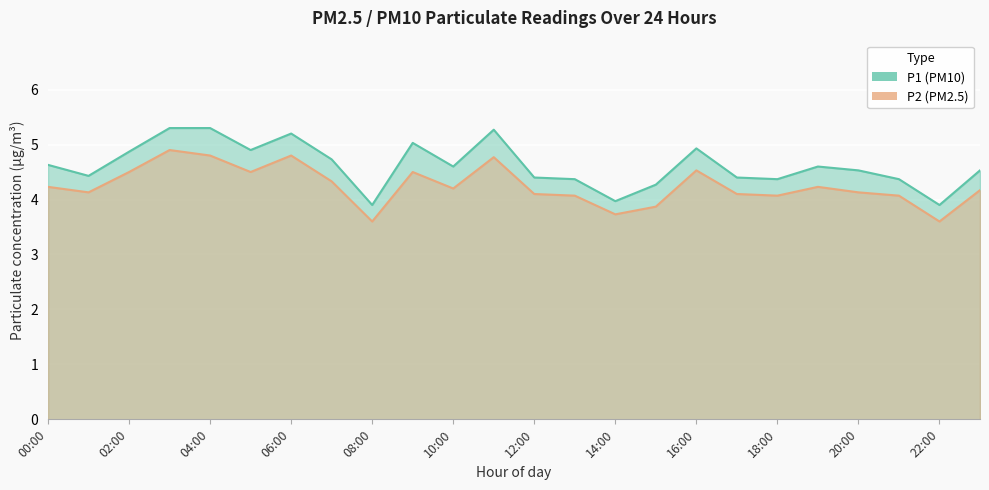

True or false: P2 and P1 cross at least once.

False